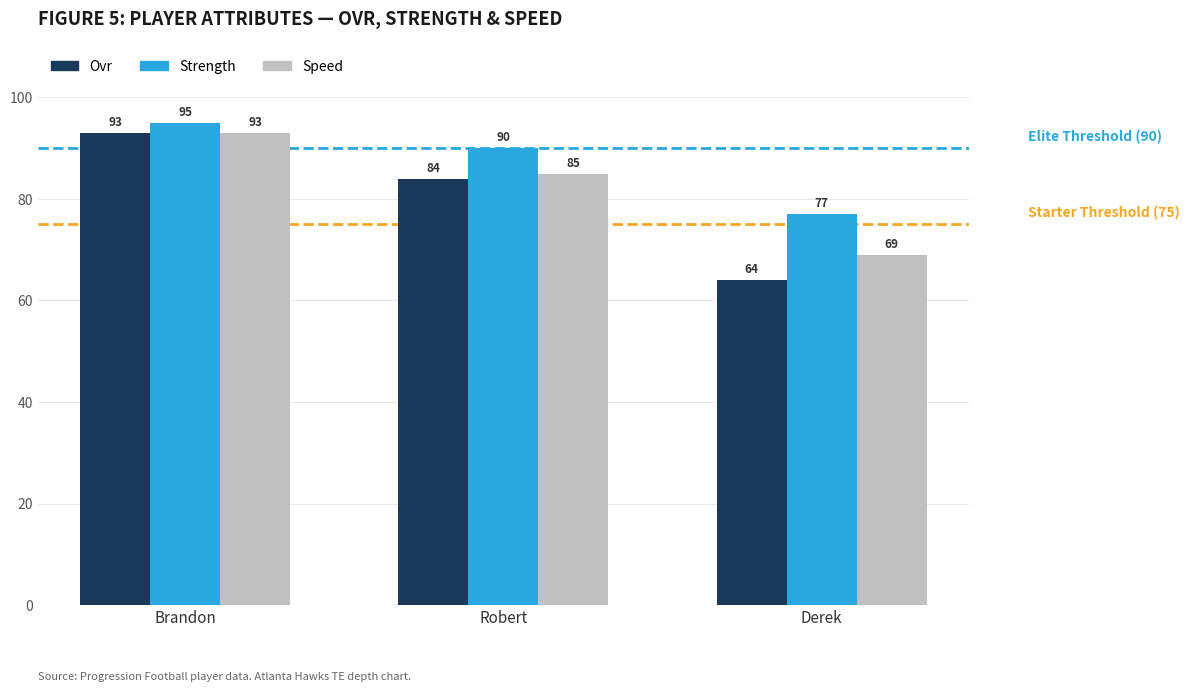

How many series are shown in this chart?

3